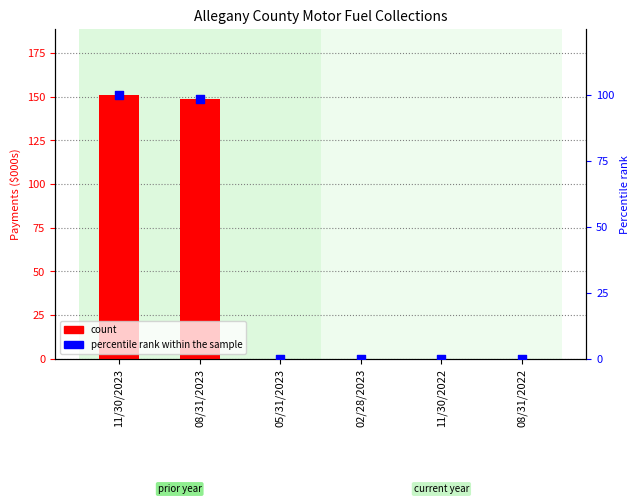

What are all the series names shown in the legend?

count, percentile rank within the sample